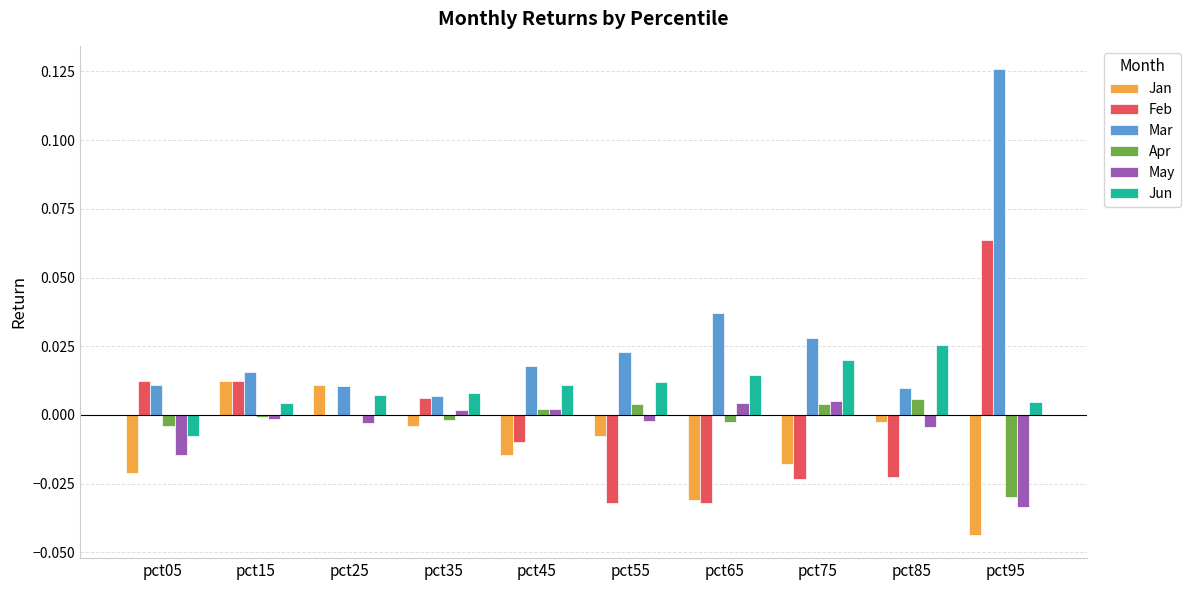

Does the chart contain stacked bars?

No